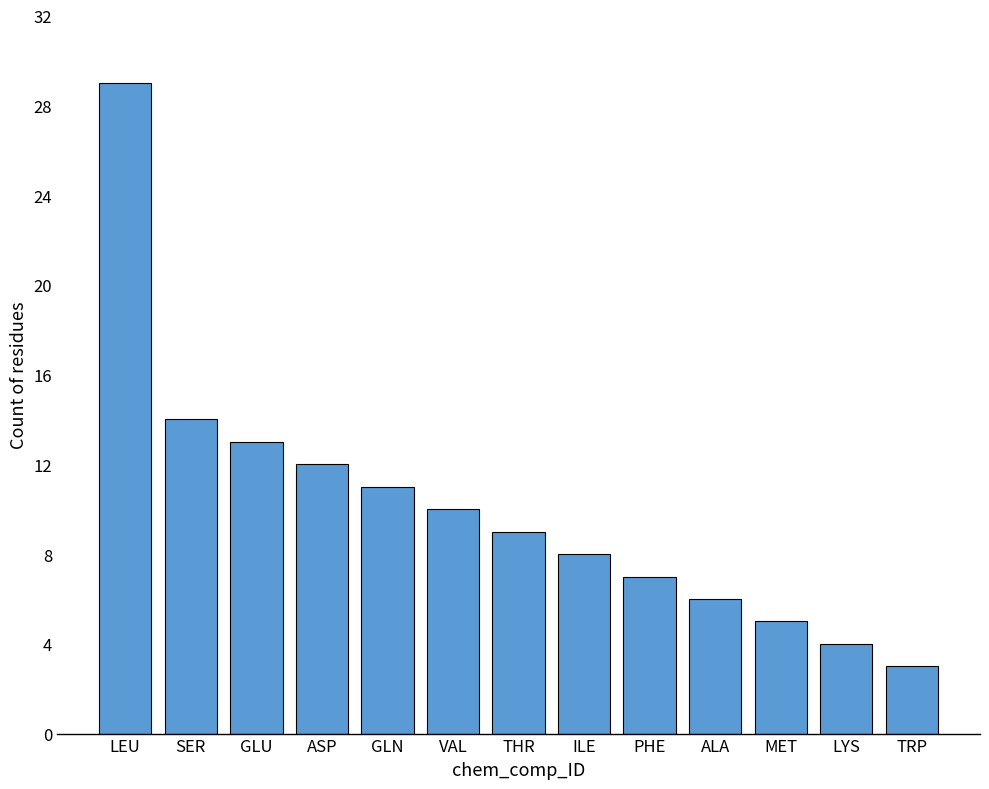

What is the sum of all values?

131